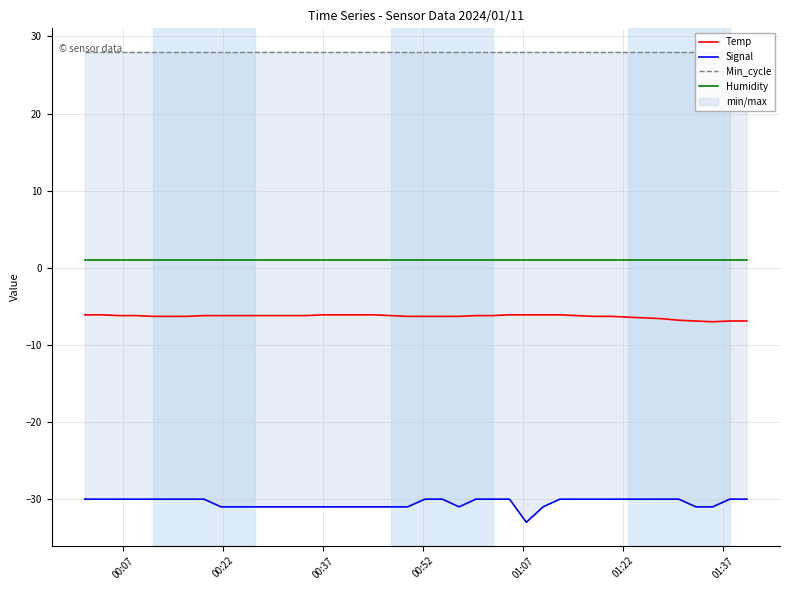

What is the highest value of the Humidity series?

1.0